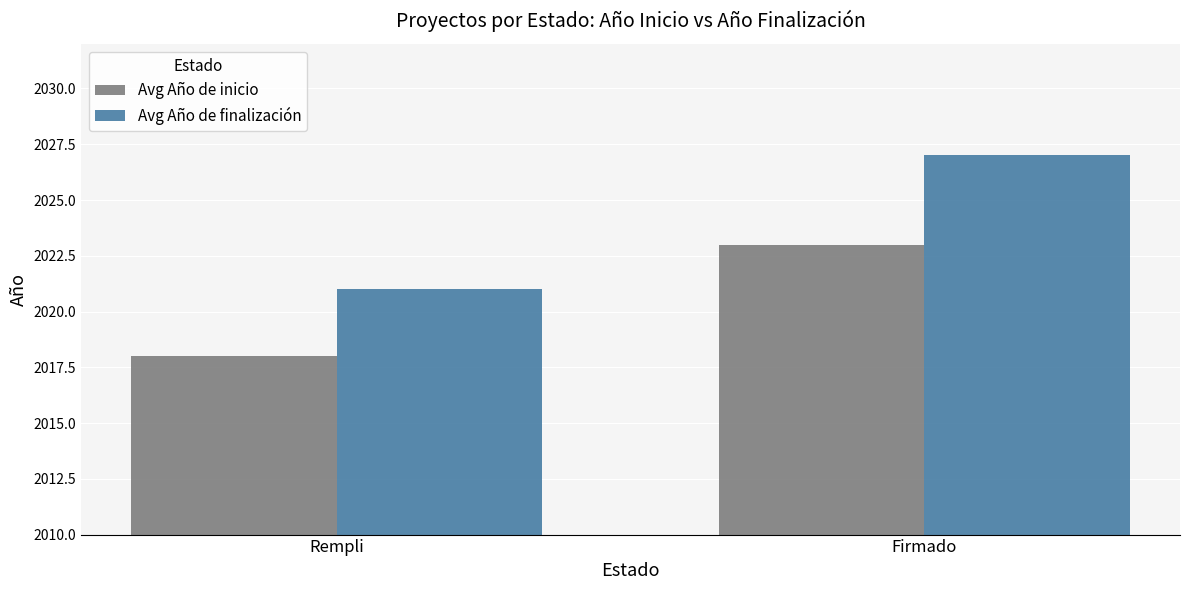

Which series has the largest range (max minus min)?

Avg Año de finalización